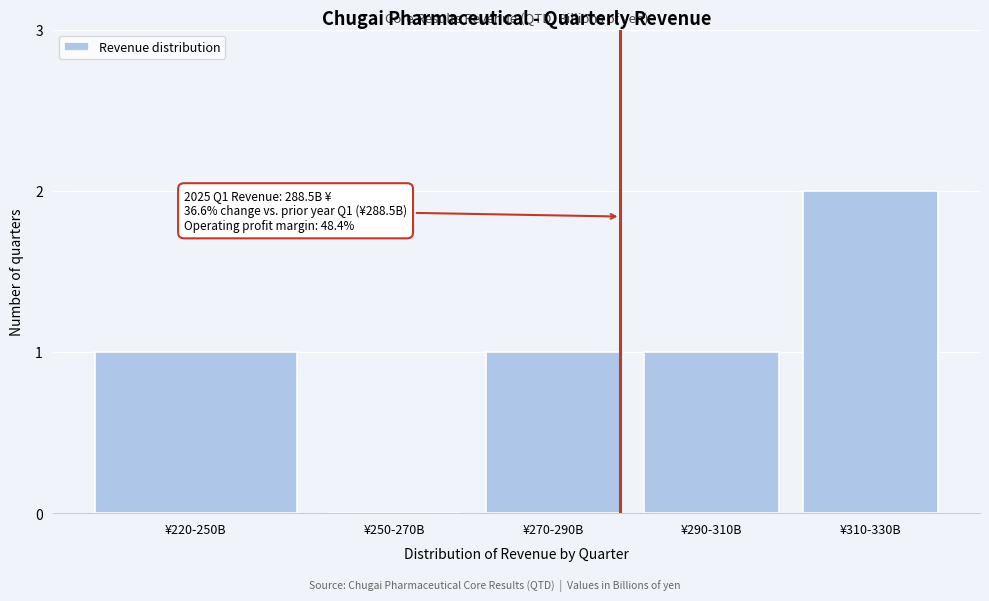

Reading right to left, list all the values displayed in this chart.

¥310-330B=2	¥290-310B=1	¥270-290B=1	¥250-270B=0	¥220-250B=1